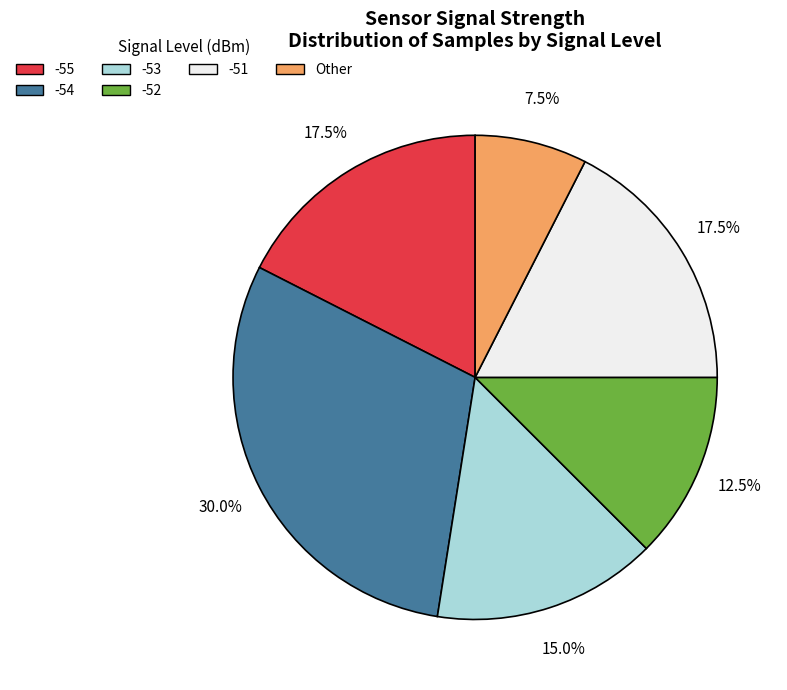

Is there any slice that represents more than half of the pie?

No